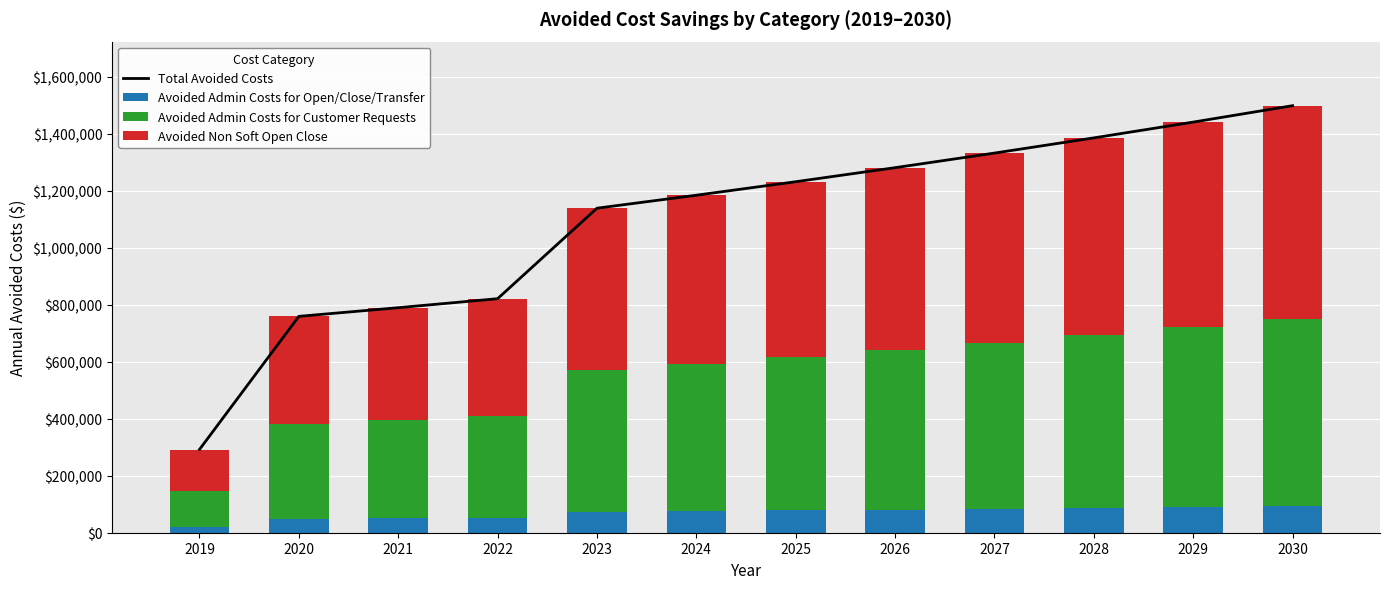

How many data points in Avoided Admin Costs for Open/Close/Transfer are less than 78111?

6